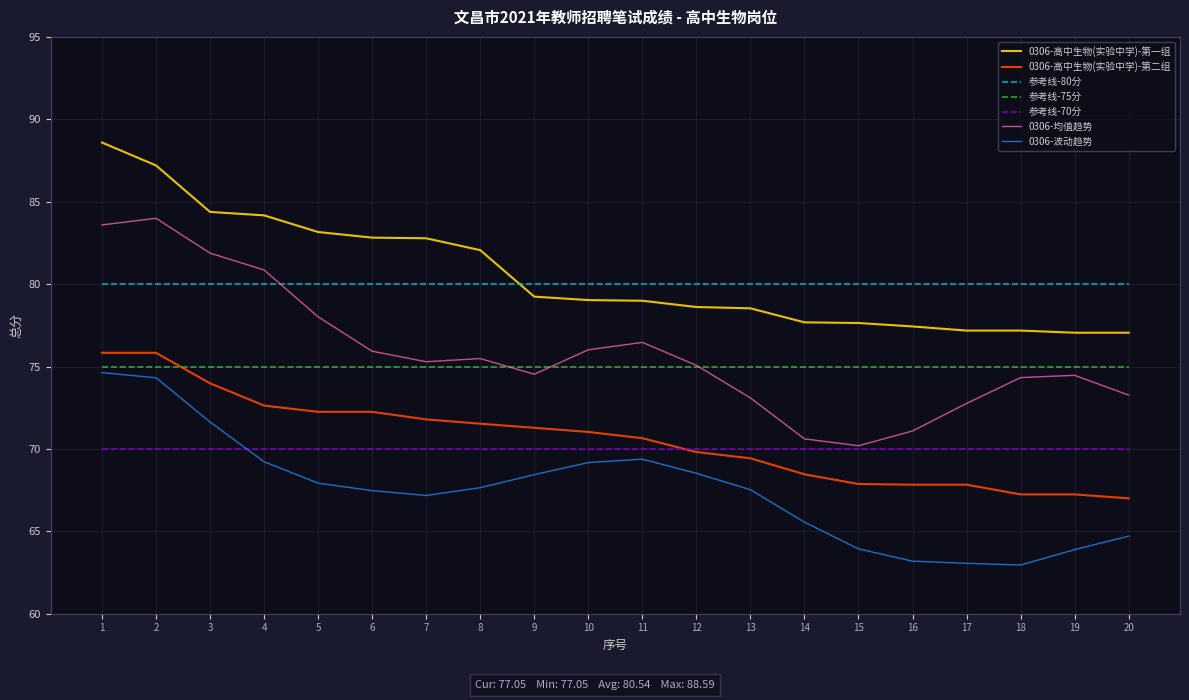

Rank the series at 7 from highest to lowest value.

0306-高中生物(实验中学)-第一组, 参考线-80分, 0306-均值趋势, 参考线-75分, 0306-高中生物(实验中学)-第二组, 参考线-70分, 0306-波动趋势